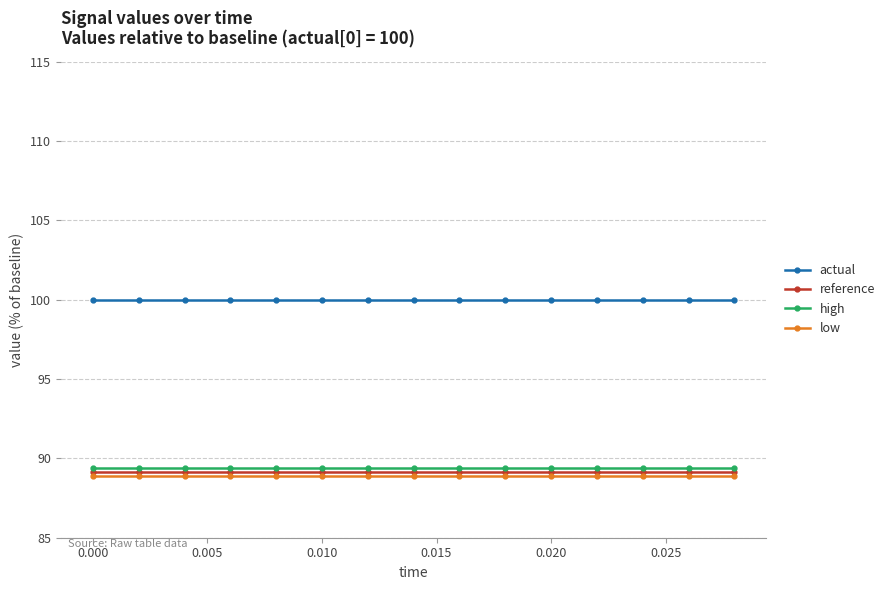

What is the value of the actual point at the 10th from the left?

100.0